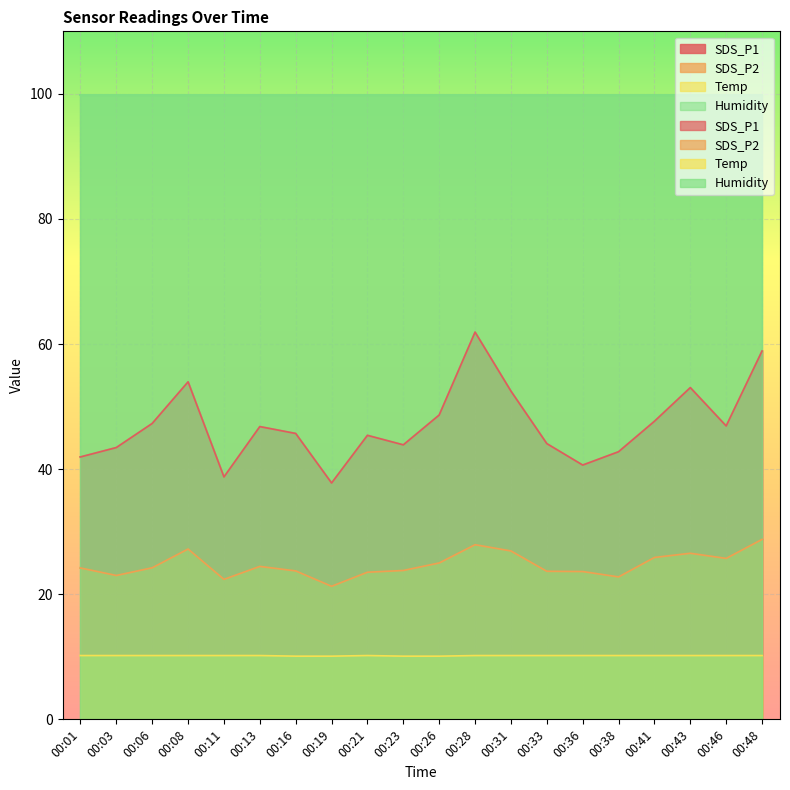

True or false: SDS_P1 has a value of 37.8 at 00:19.

True